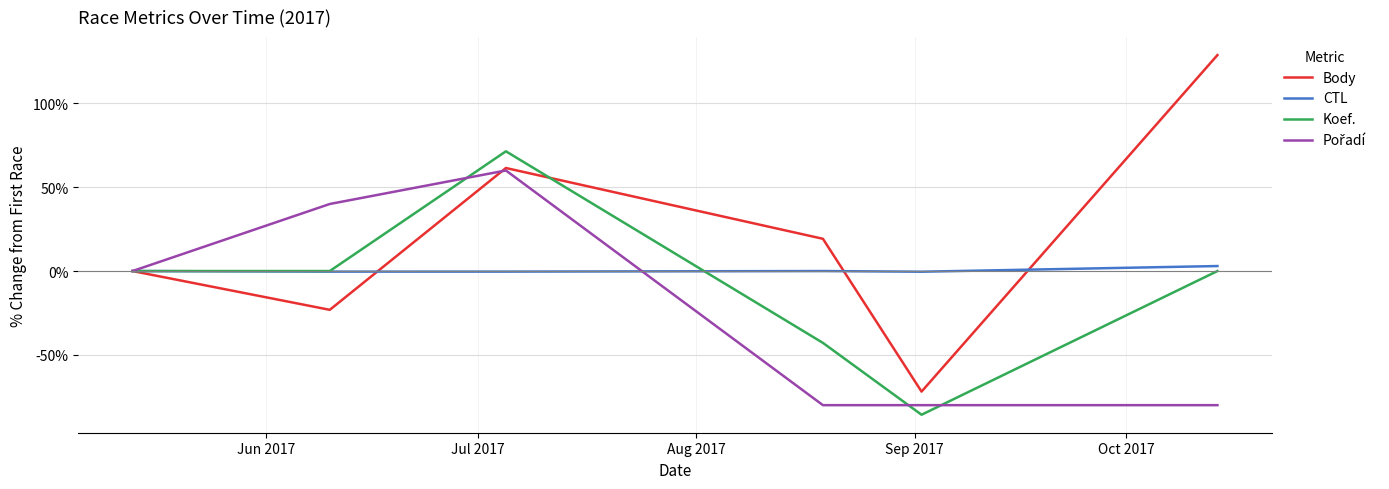

What is the difference between the maximum and minimum values in the Body series?

200.7